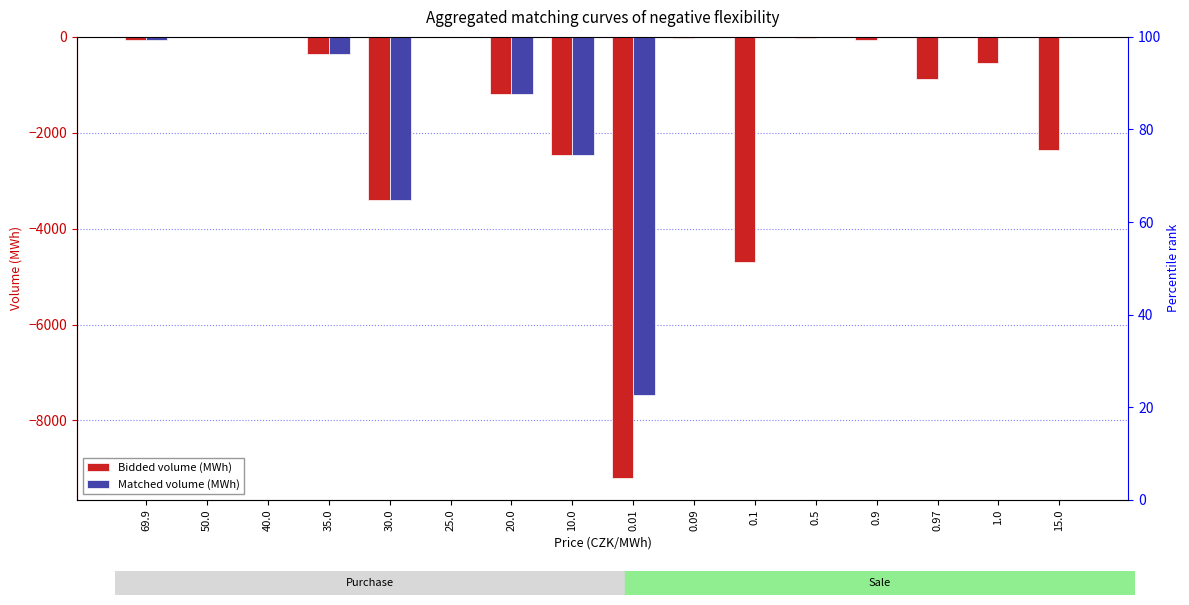

What is the approximate value of Bidded volume (MWh) at 0.5?

-24.8